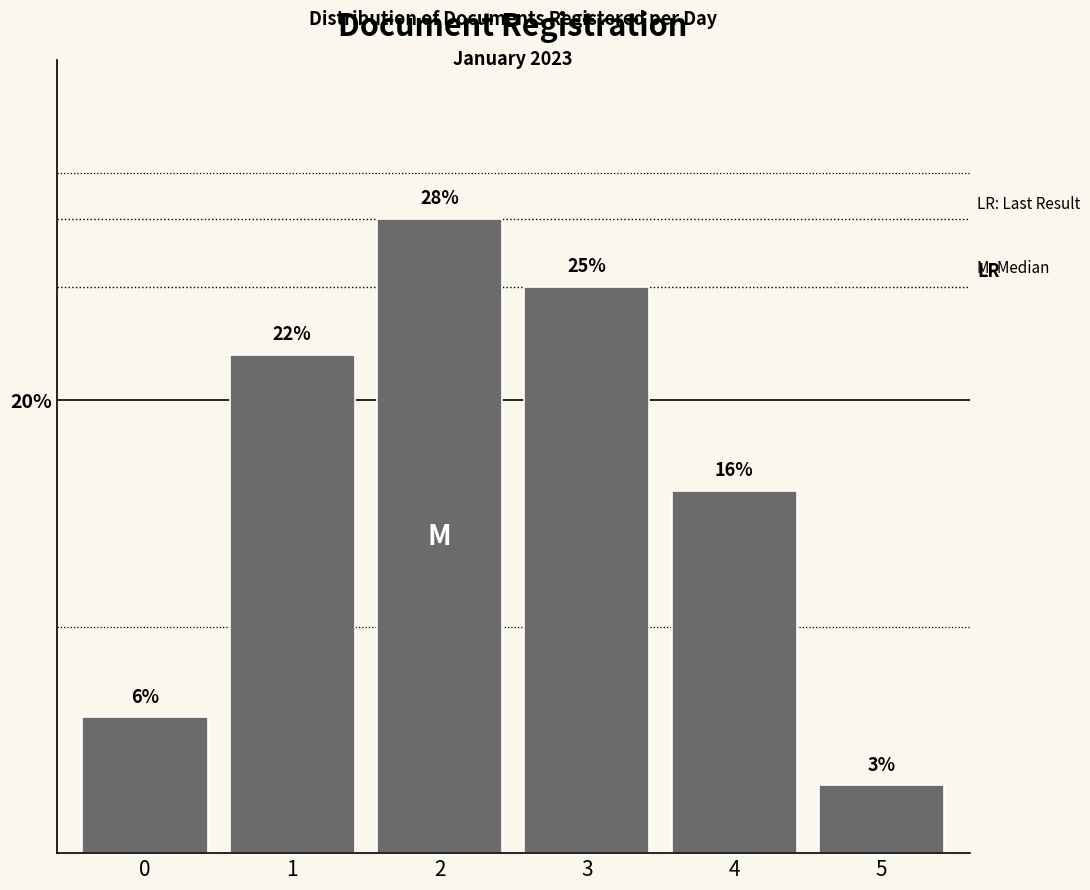

Reading left to right, list all the values displayed in this chart.

0=6	1=22	2=28	3=25	4=16	5=3